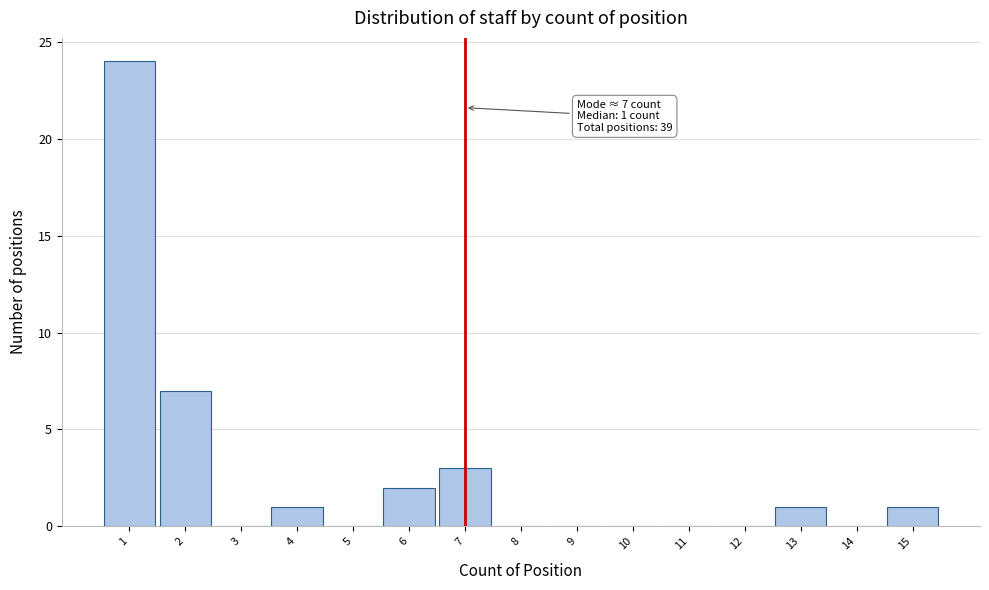

Over which range of the x-axis is the bar tallest?

0.5 to 1.5